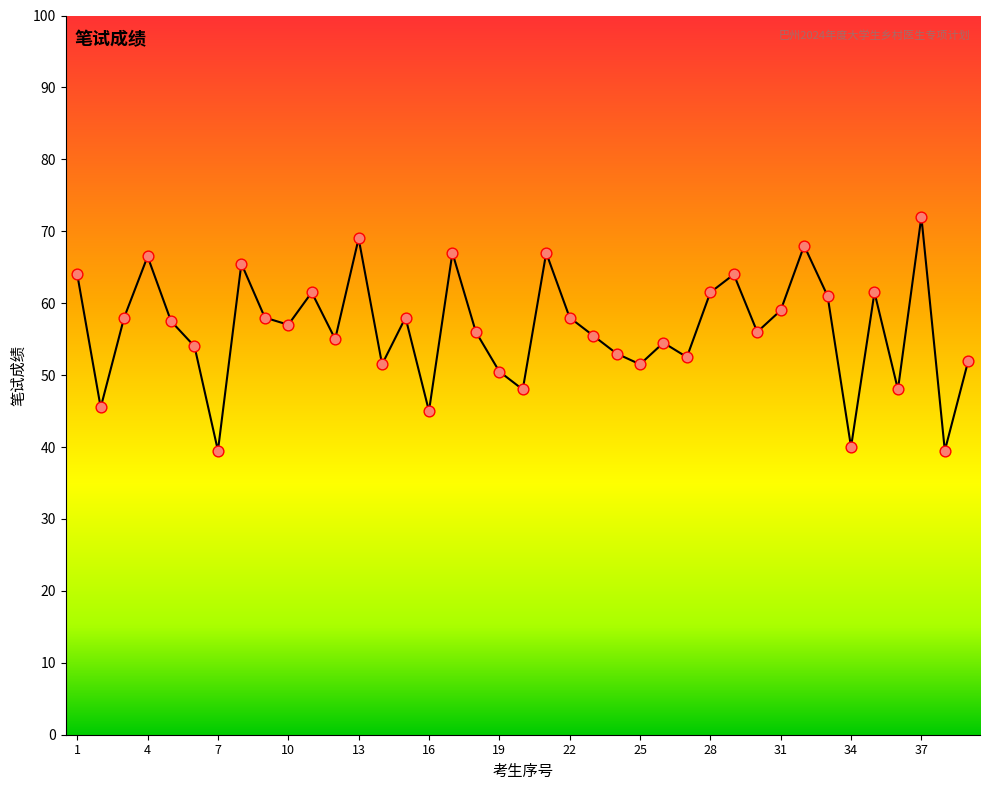

What is the maximum value shown in the chart?

72.0